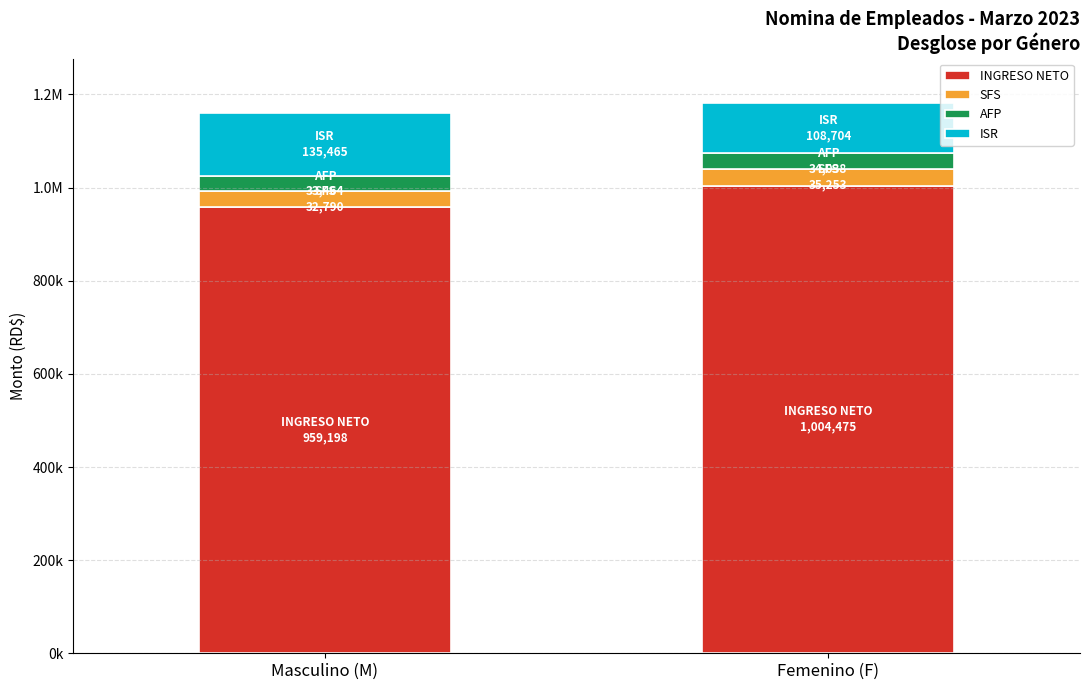

Does the chart contain any negative values?

No